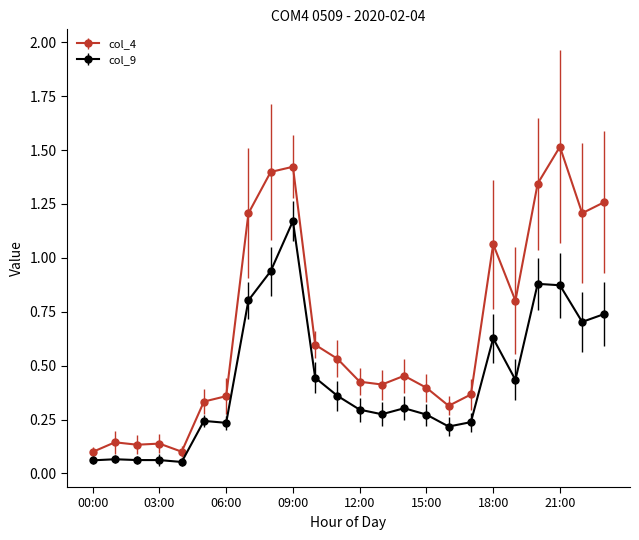

Which series has the widest spread of values?

col_4